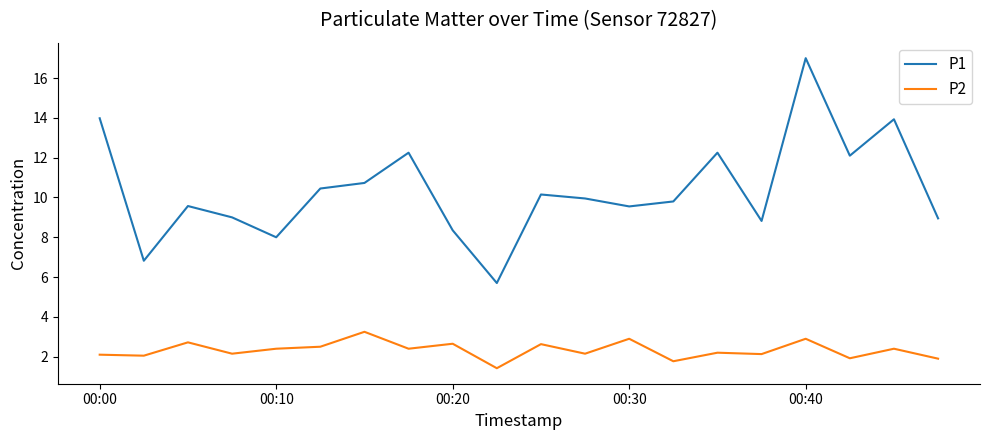

Which series has the largest total across all categories?

P1